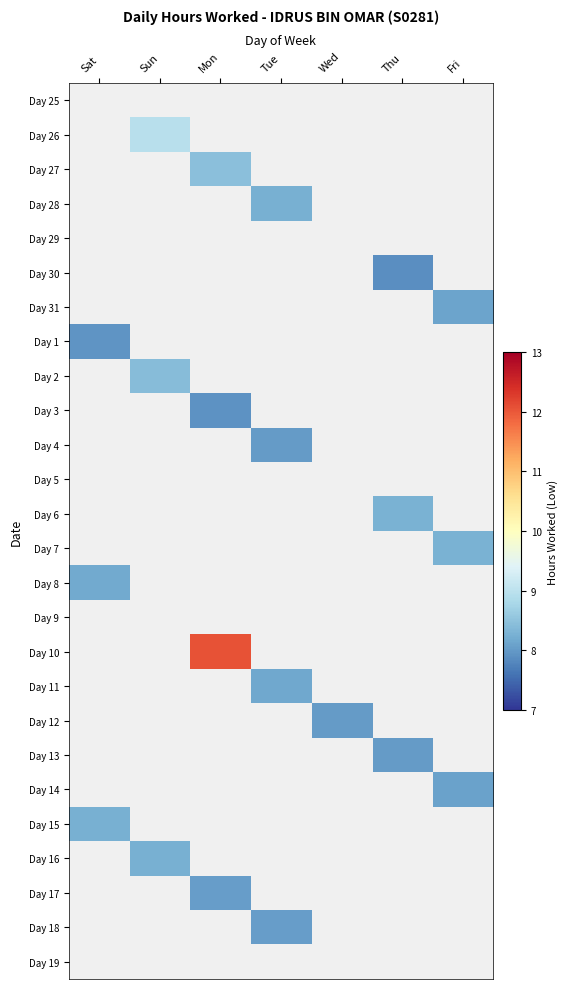

Which category has the highest value in the Day 14 series?

Sat